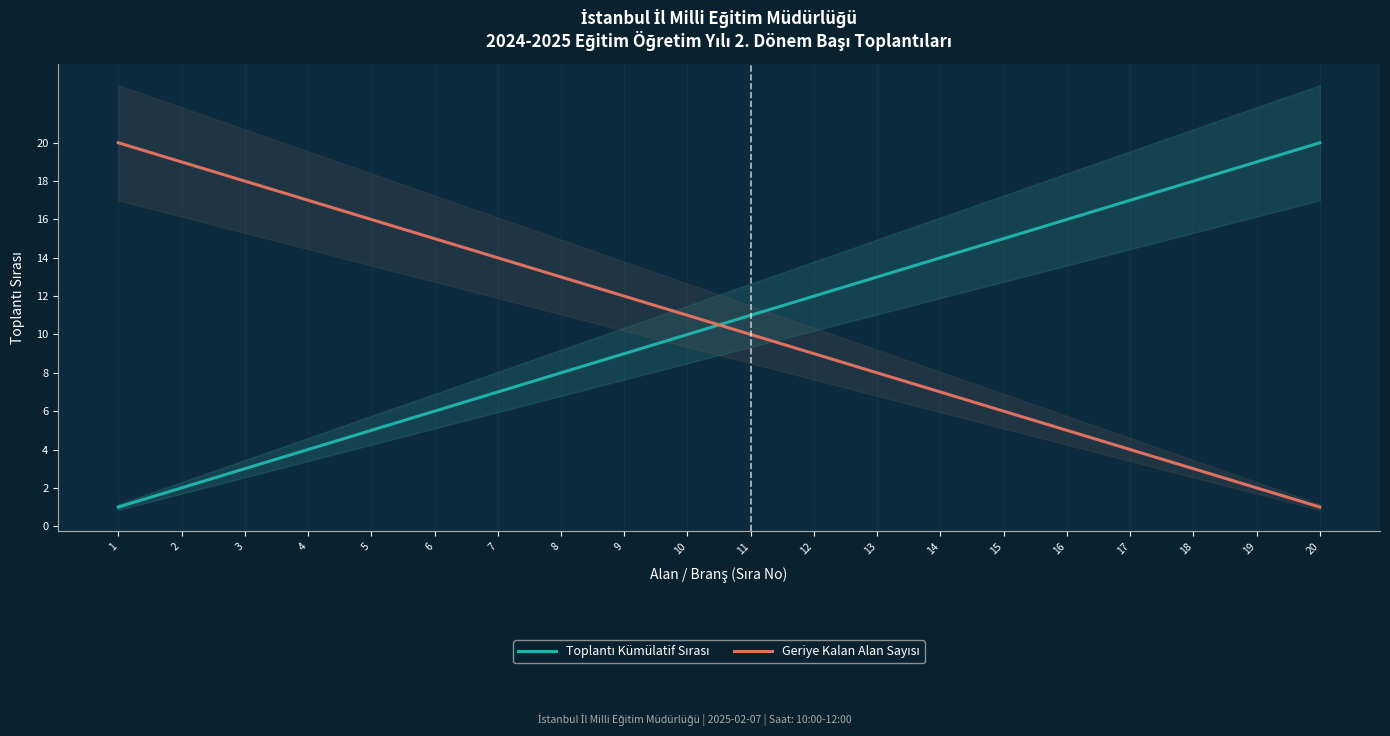

The value of Geriye Kalan Alan Sayısı at 17 is 4. True or false?

True